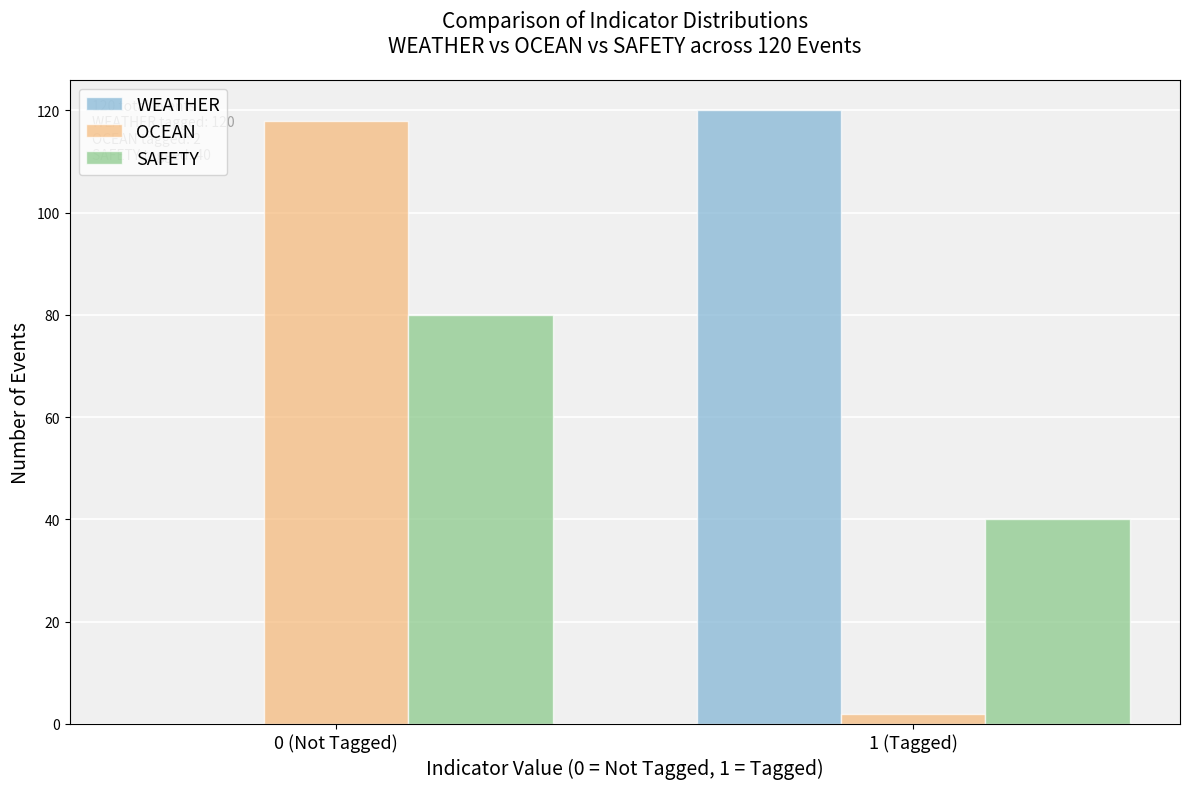

Reading right to left, what are all the values shown in this chart?

WEATHER: 1 (Tagged)=120	0 (Not Tagged)=0
OCEAN: 1 (Tagged)=2	0 (Not Tagged)=118
SAFETY: 1 (Tagged)=40	0 (Not Tagged)=80